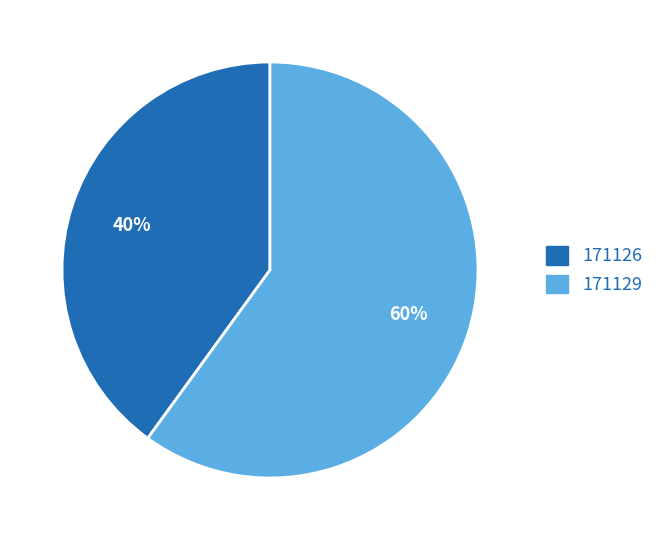

Does 171126 represent more than half of the total?

No